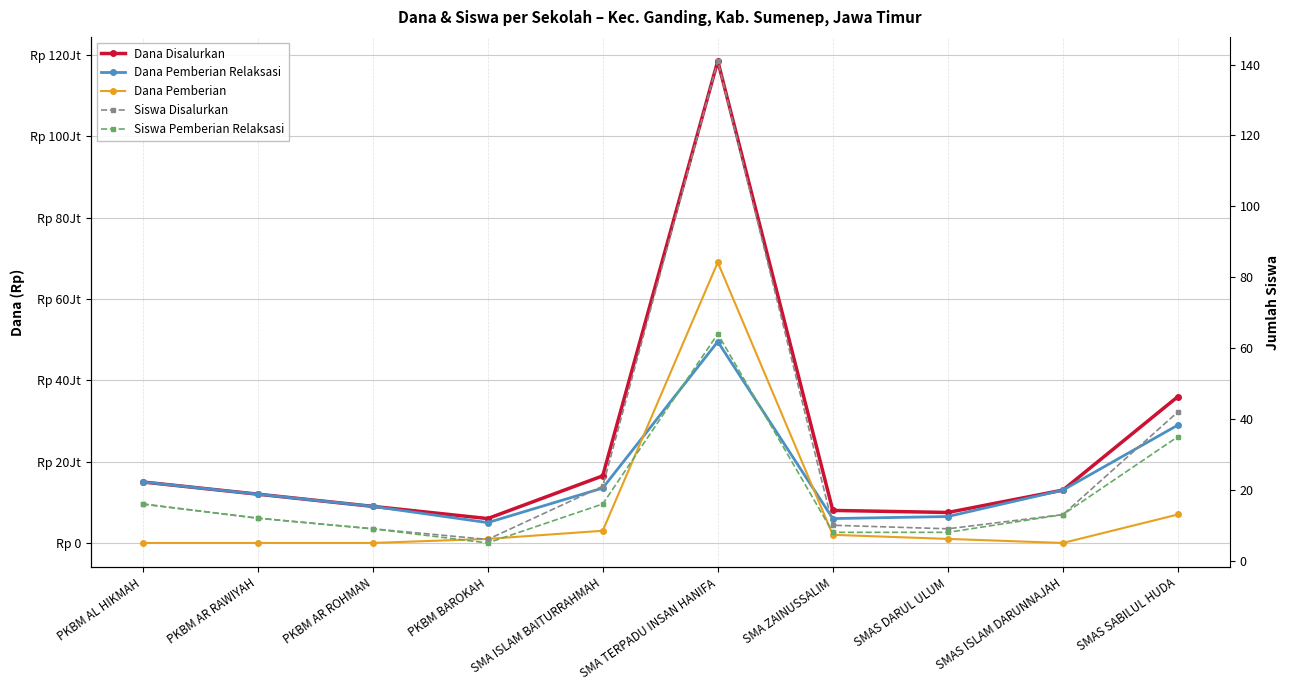

Where does the Dana Pemberian series first go above 1000000?

SMA ISLAM BAITURRAHMAH